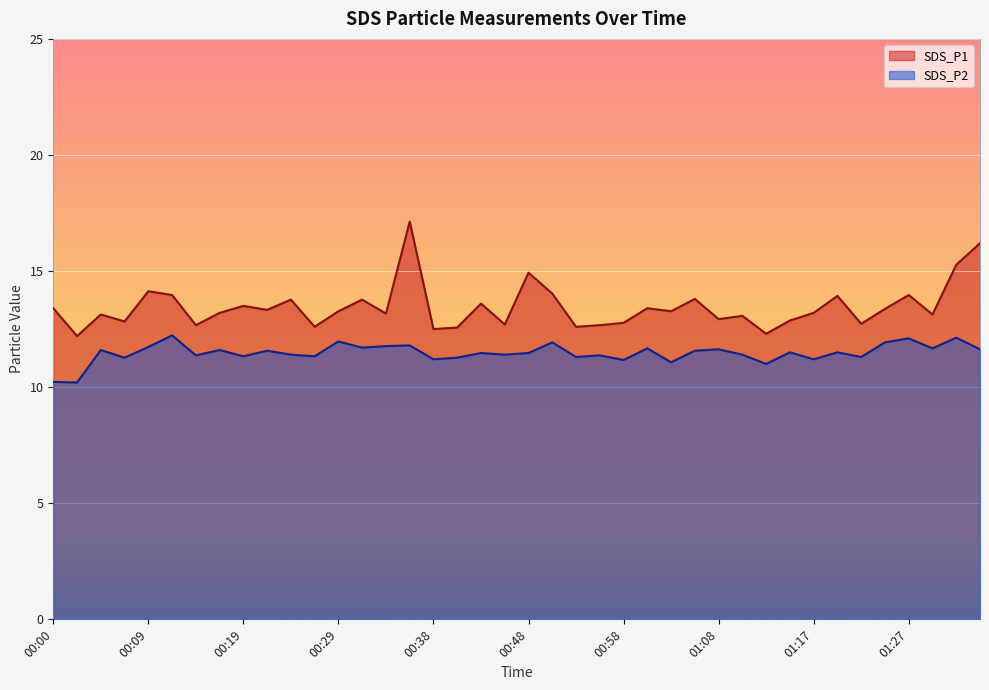

Which series has the widest spread of values?

SDS_P1